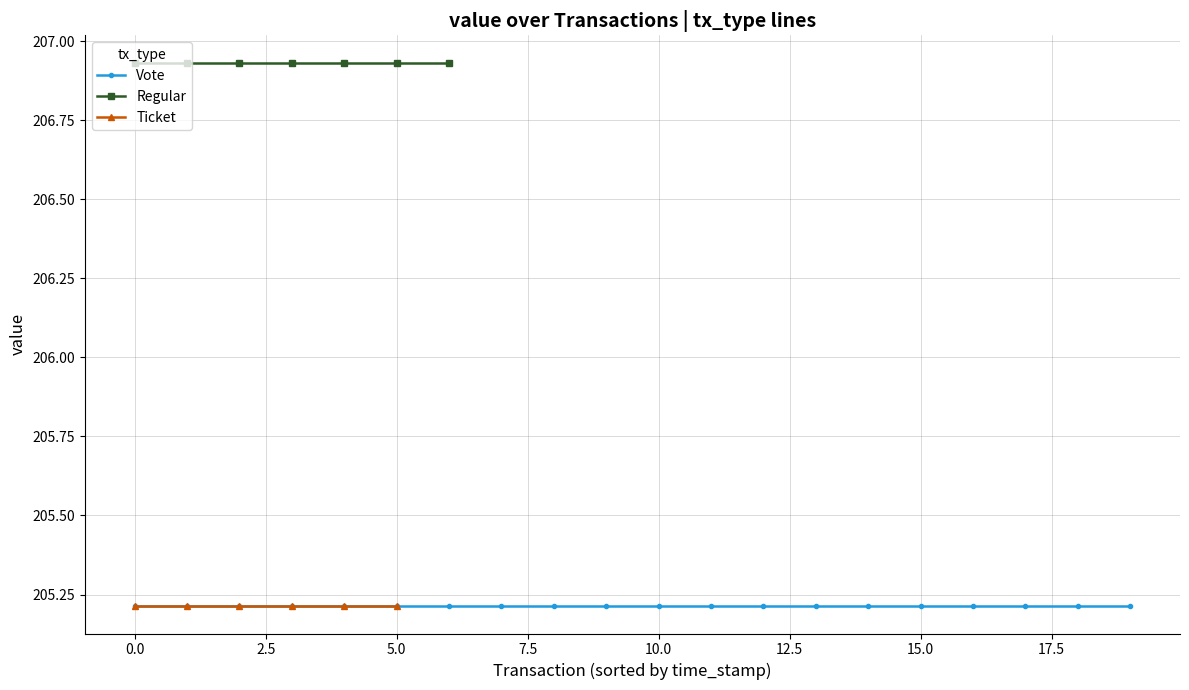

Is the value of Regular at 2 greater than the value of Ticket at 11?

Yes